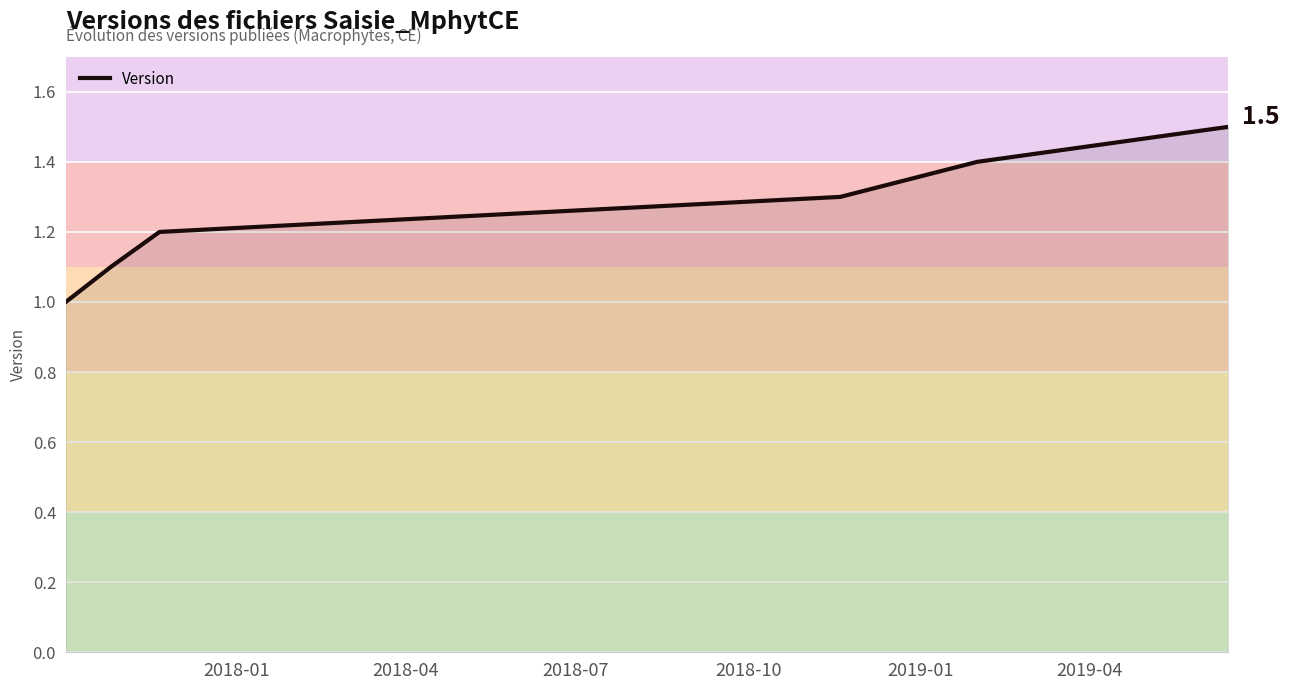

What is the minimum value shown in the chart?

1.0